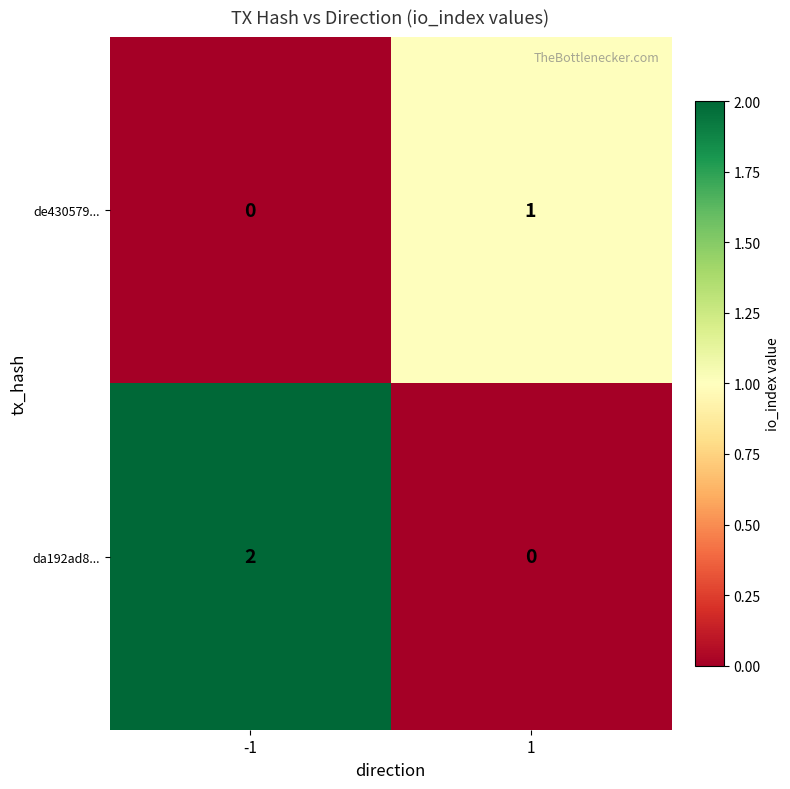

At how many categories does at least one series exceed 0?

2